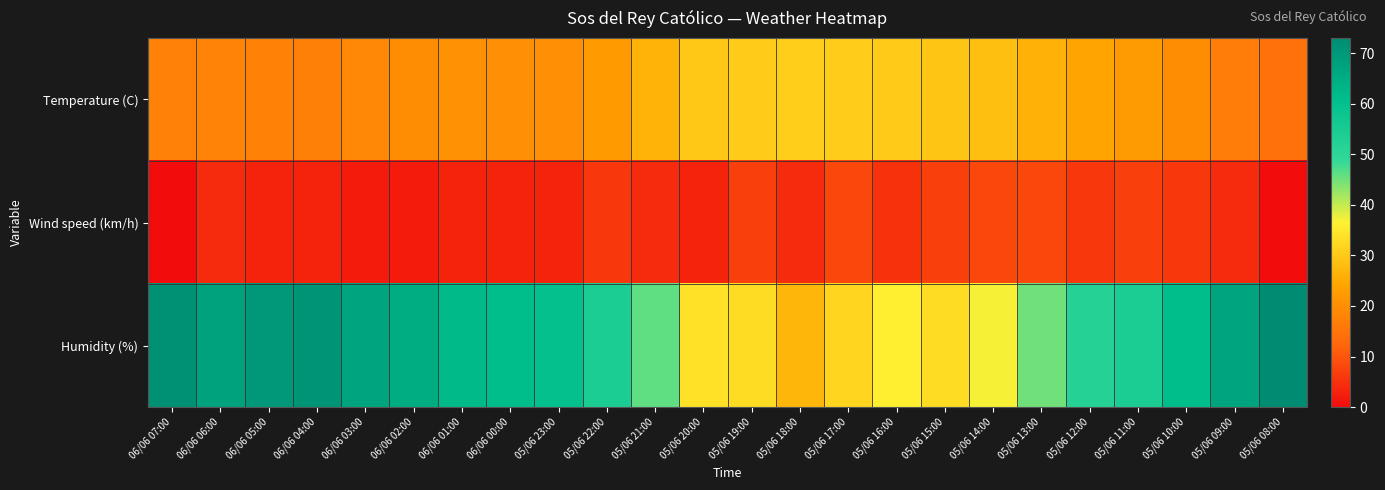

Count the number of categories in the chart.

24